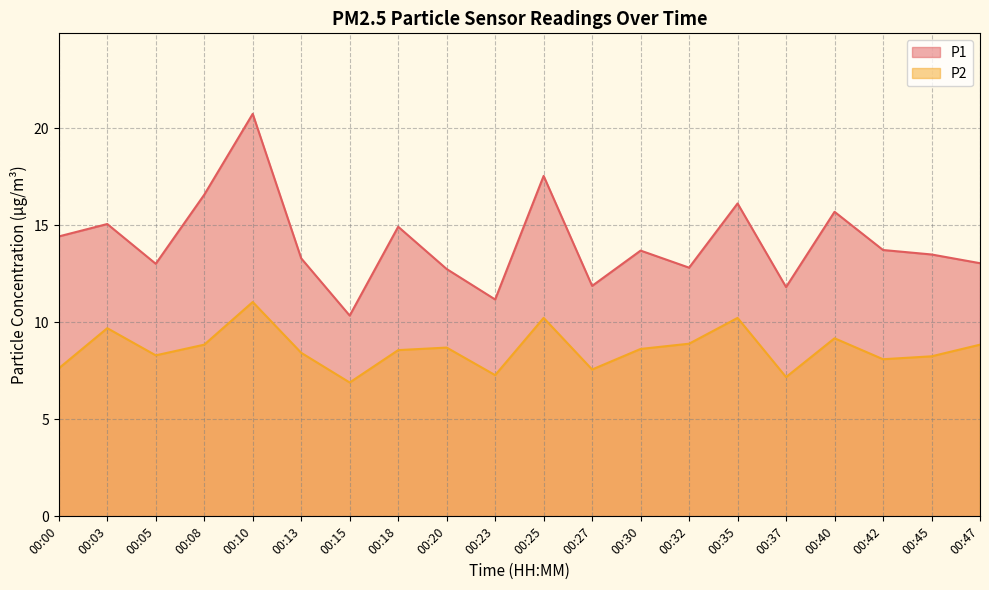

What is the maximum value for P1?

20.8